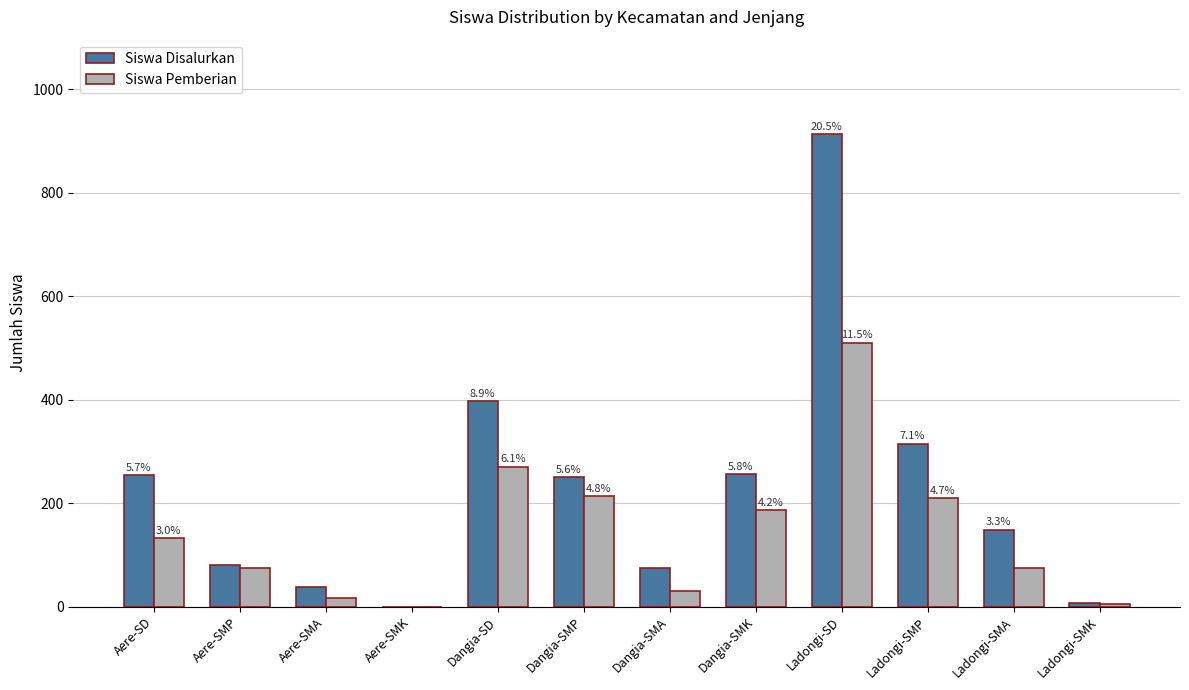

Are the bars grouped side by side (vs. stacked)?

Yes